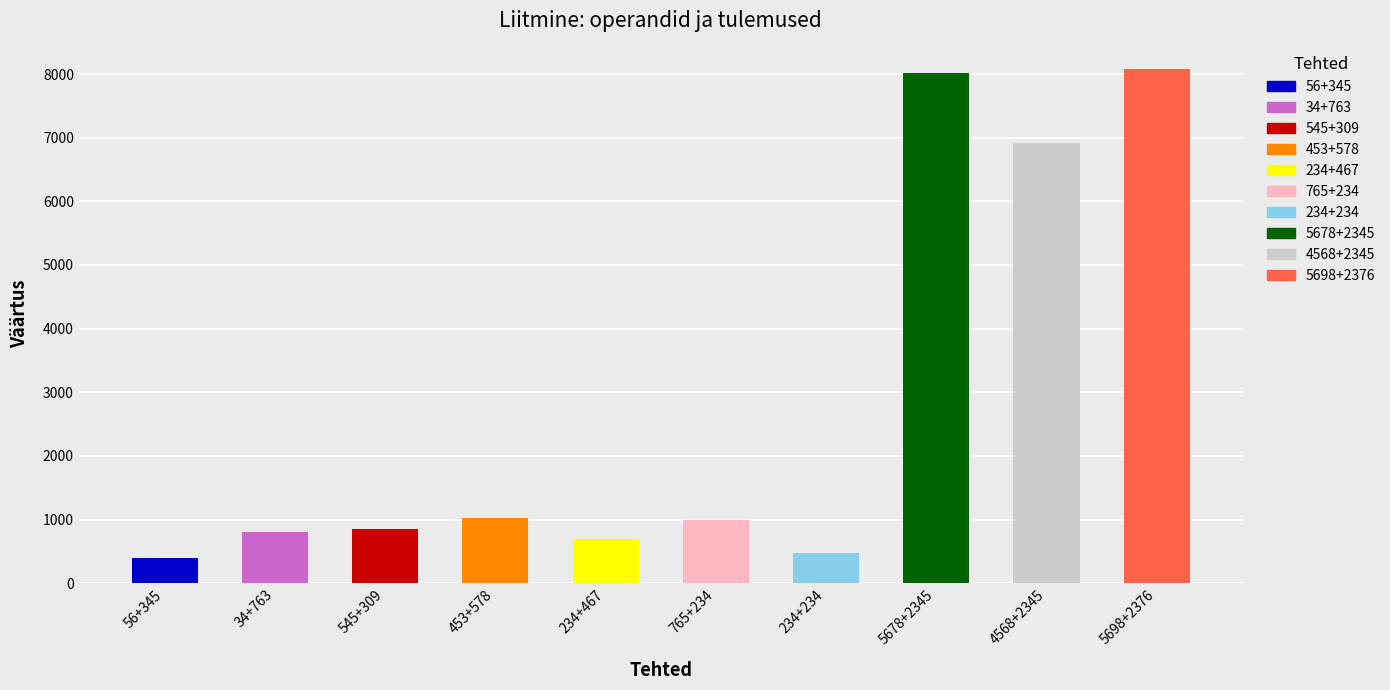

Reading left to right, extract all data points from this chart.

Liitmine (result): 401	797	854	1031	701	999	468	8023	6913	8074
Operand A: 56	34	545	453	234	765	234	5678	4568	5698
Operand B: 345	763	309	578	467	234	234	2345	2345	2376